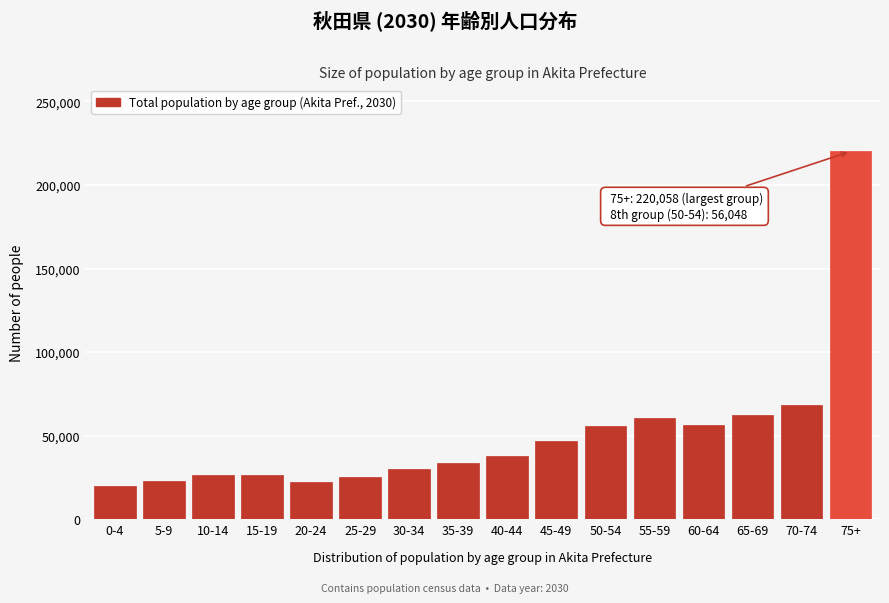

What is the value of the 1st bar from the left?

19852